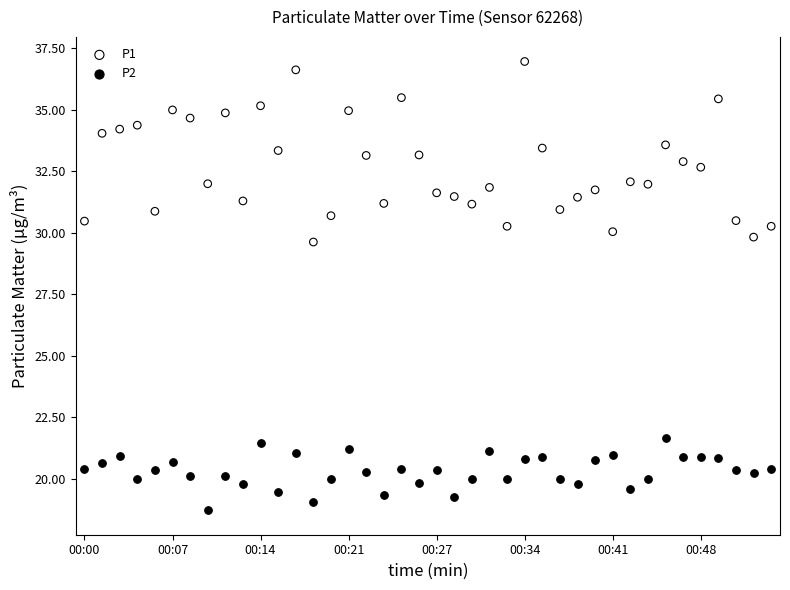

Which series contains the lowest Y value?

P2